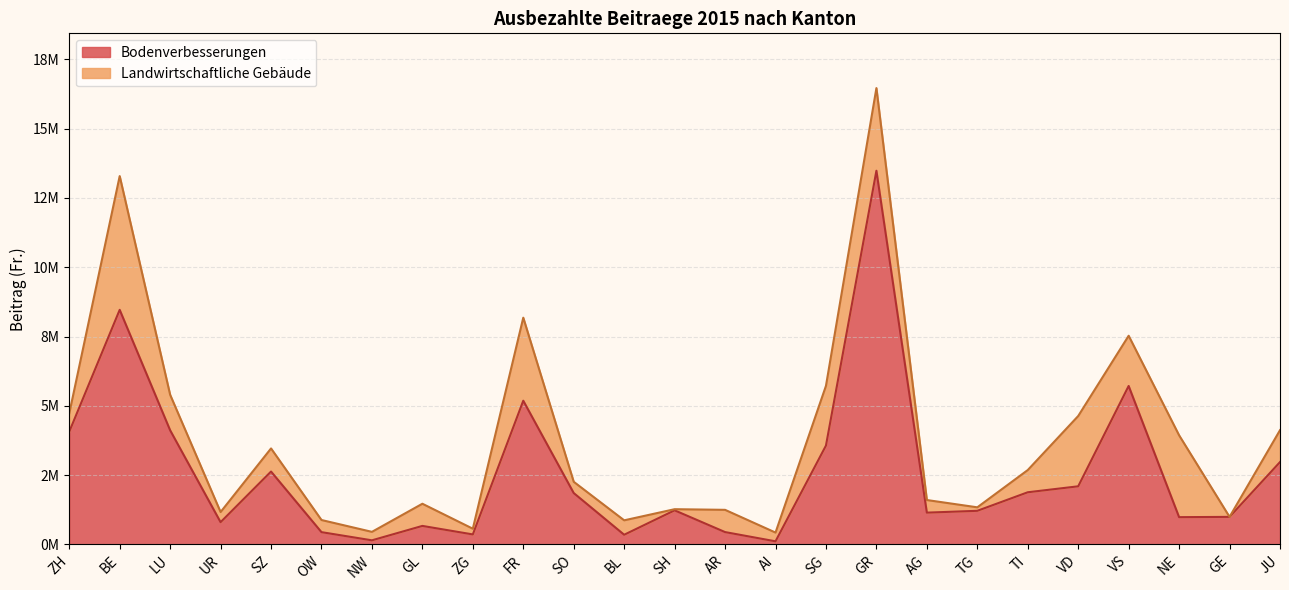

Where is the data nearest to the value 6795904?

VS